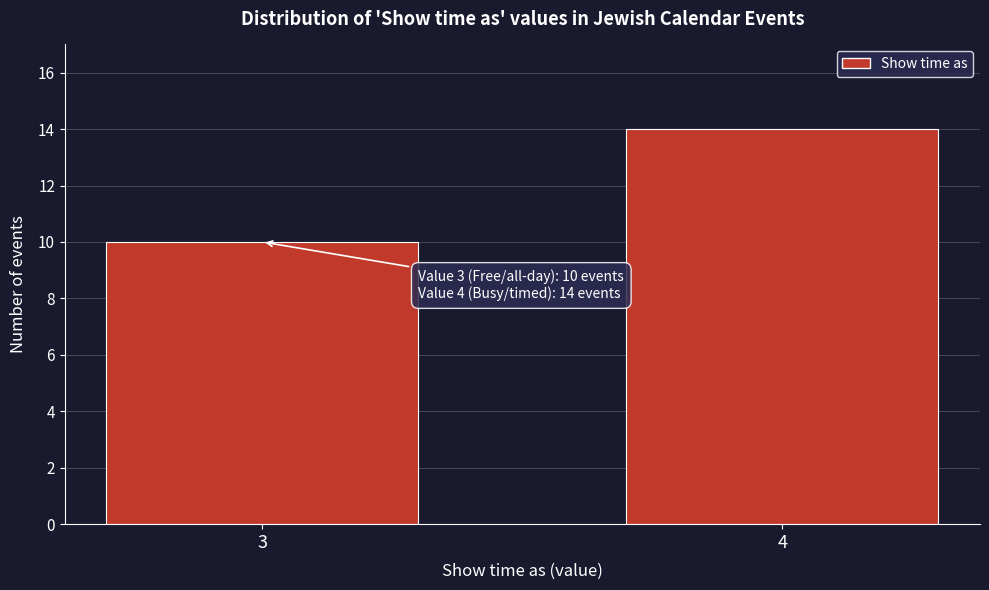

Reading left to right, extract all data points from this chart.

10	14